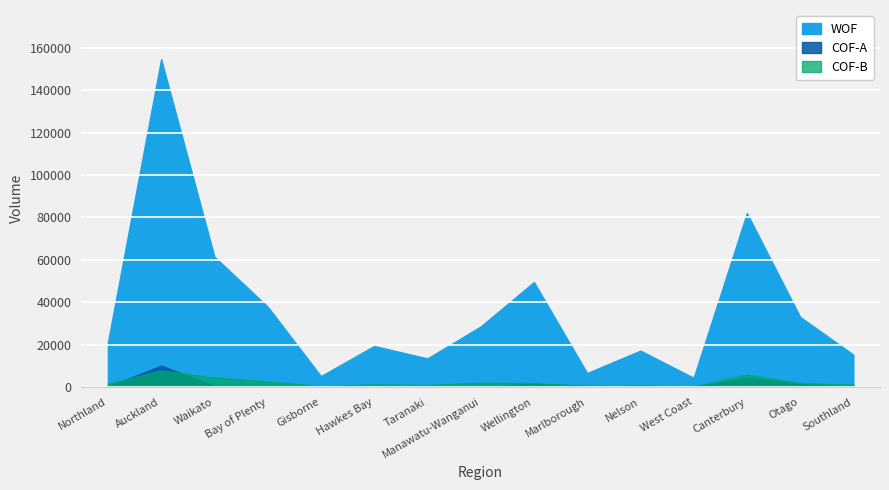

Rank the categories by COF-A value from lowest to highest.

Gisborne, West Coast, Taranaki, Southland, Hawkes Bay, Northland, Manawatu-Wanganui, Nelson, Bay of Plenty, Waikato, Marlborough, Wellington, Otago, Canterbury, Auckland